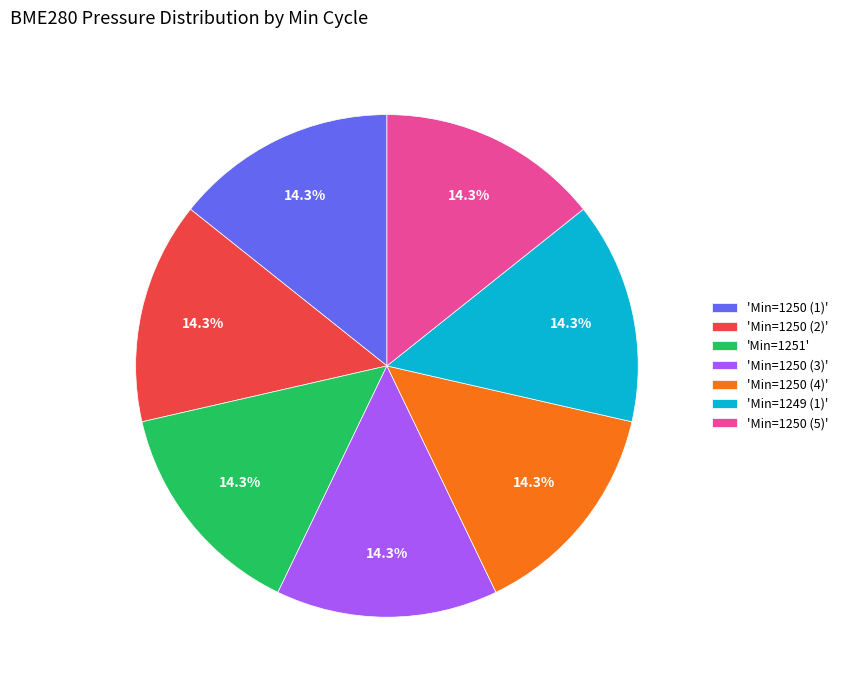

Is 'Min=1250 (2)' the majority of the pie?

No